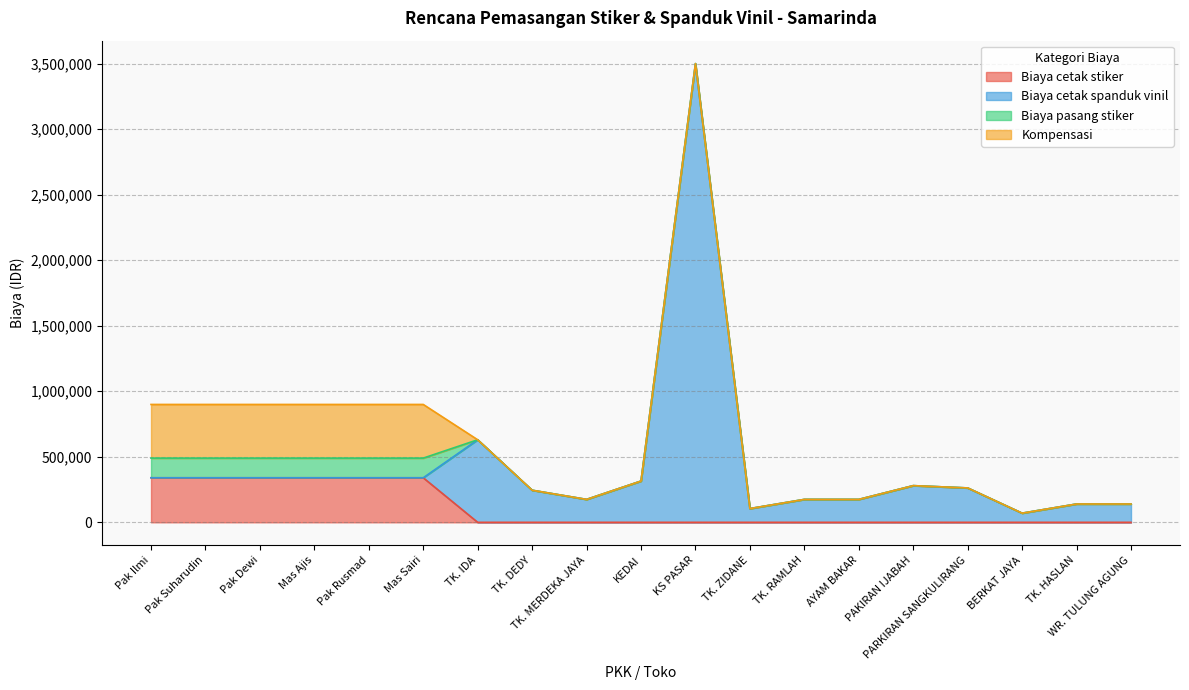

True or false: Kompensasi and Biaya pasang stiker intersect in this chart.

False